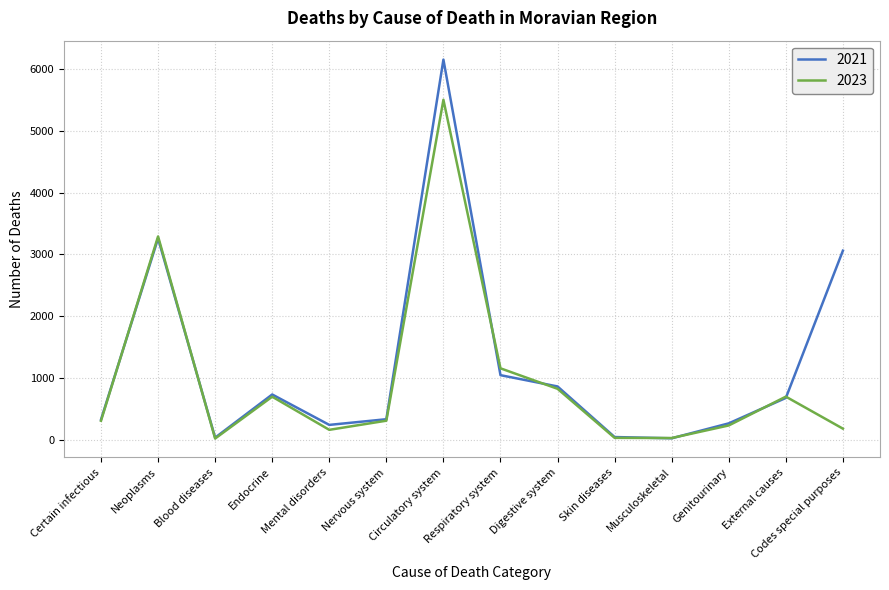

True or false: 2021 has more than 1 points higher than both neighbors.

True